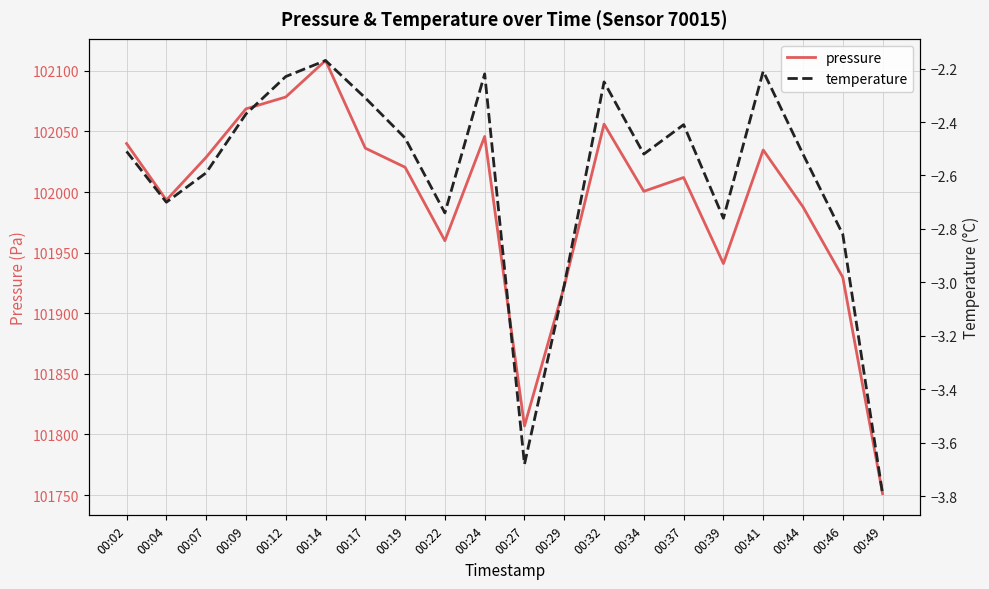

Is the value of temperature at 00:32 greater than the value of pressure at 00:04?

No